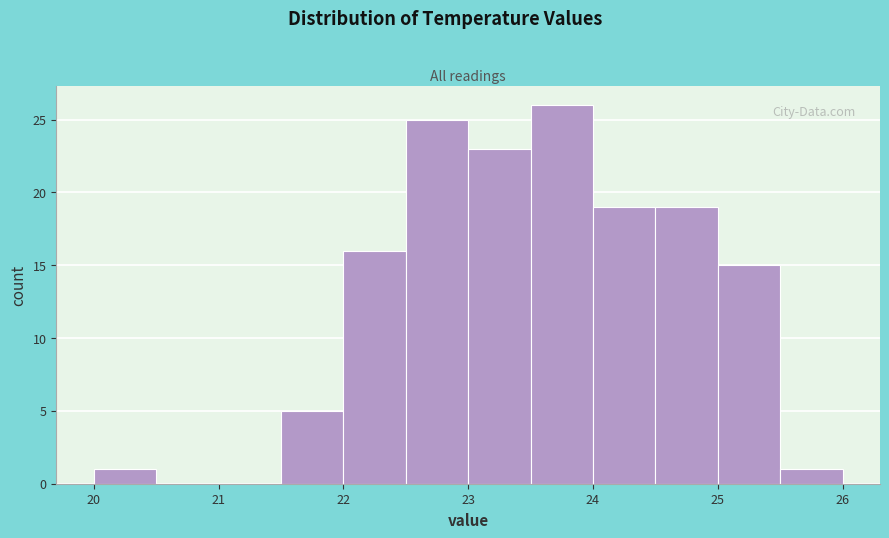

What is the height of the bar covering 23.0 to 23.5 on the x-axis? The values are not printed on the chart, so give them approximately, as read against the axis.

23